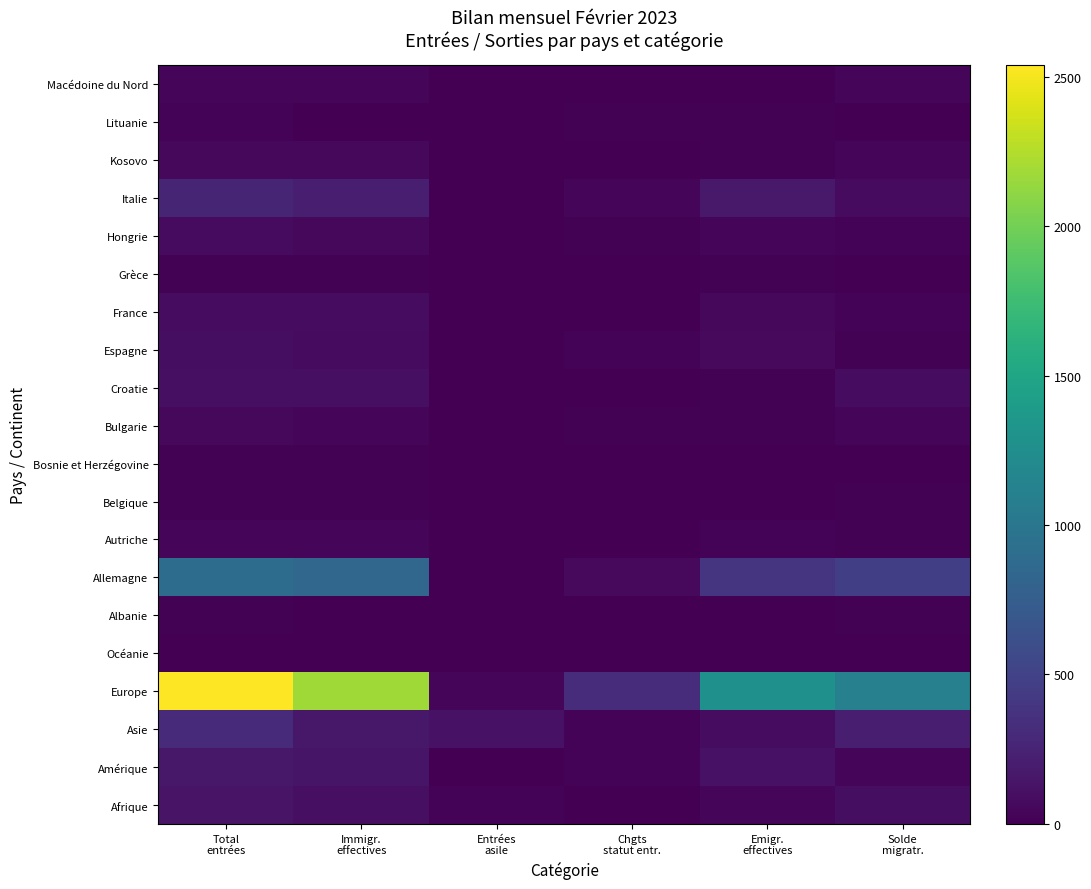

How many data points does each series have?

6